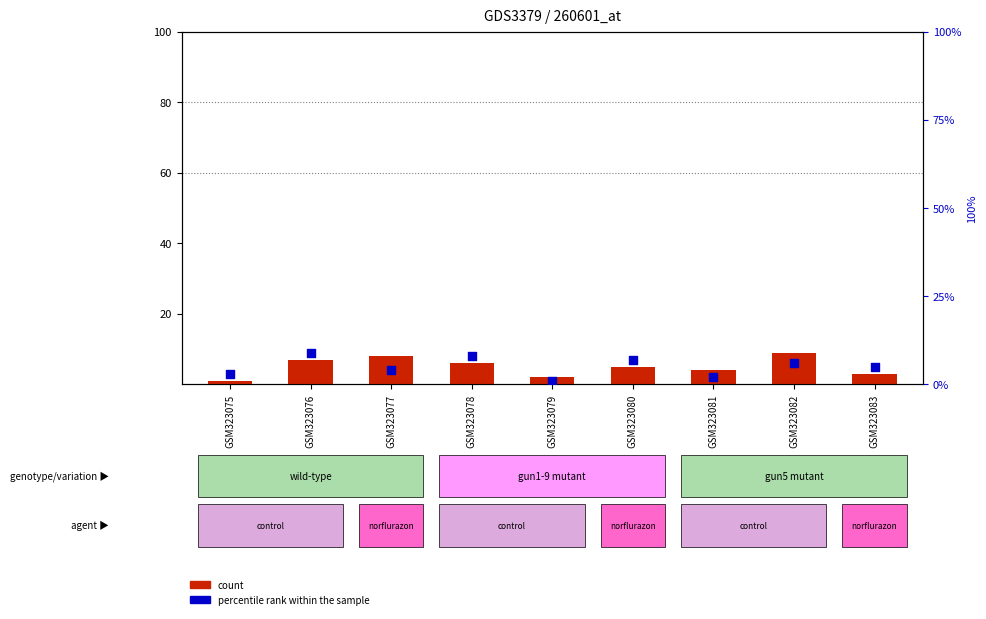

Which series has the largest total across all categories?

count